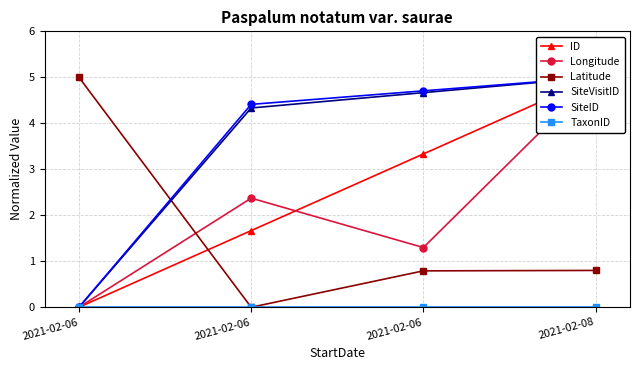

Between 2021-02-06 and 2021-02-06, which is larger?

2021-02-06